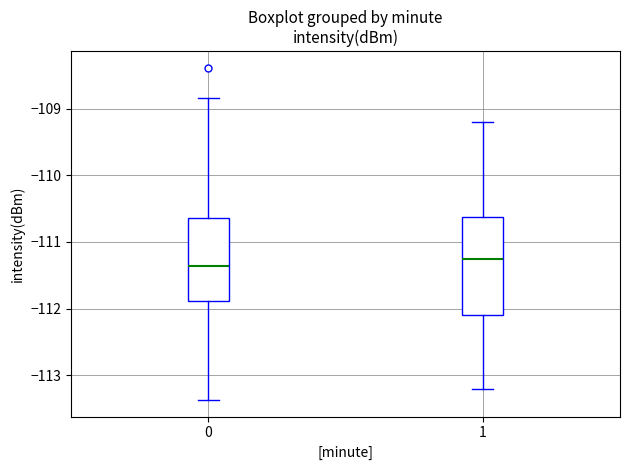

Reading left to right, transcribe this box plot: for each box, give where its median line is, the range the box spans, and where its two whiskers end, as read against the y-axis. The values are not printed on the chart, so give them approximately, as read against the axis.

0: median -111.4, box -111.9 to -110.6, whiskers -113.4 to -108.8
1: median -111.3, box -112.1 to -110.6, whiskers -113.2 to -109.2